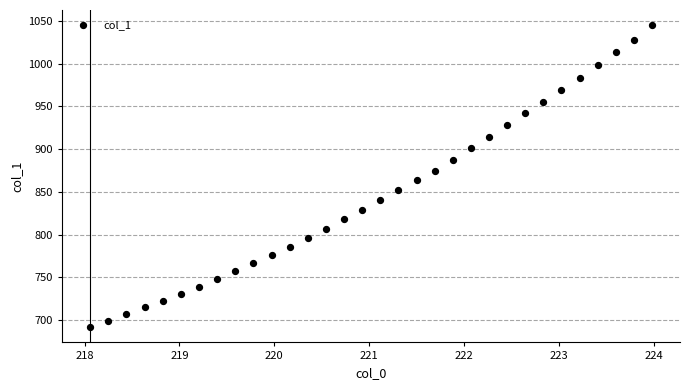

What is the range of Y values (max minus min)?

353.9